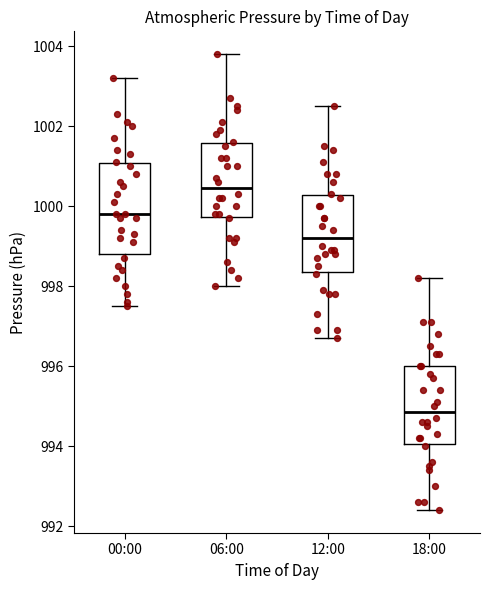

Which box's median line is the lowest?

18:00